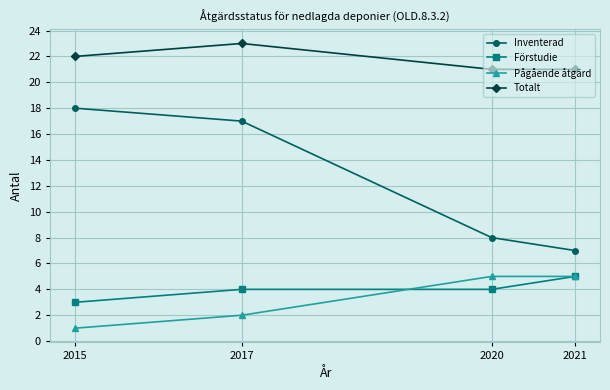

What is the spread (max minus min) of values at 2020?

17